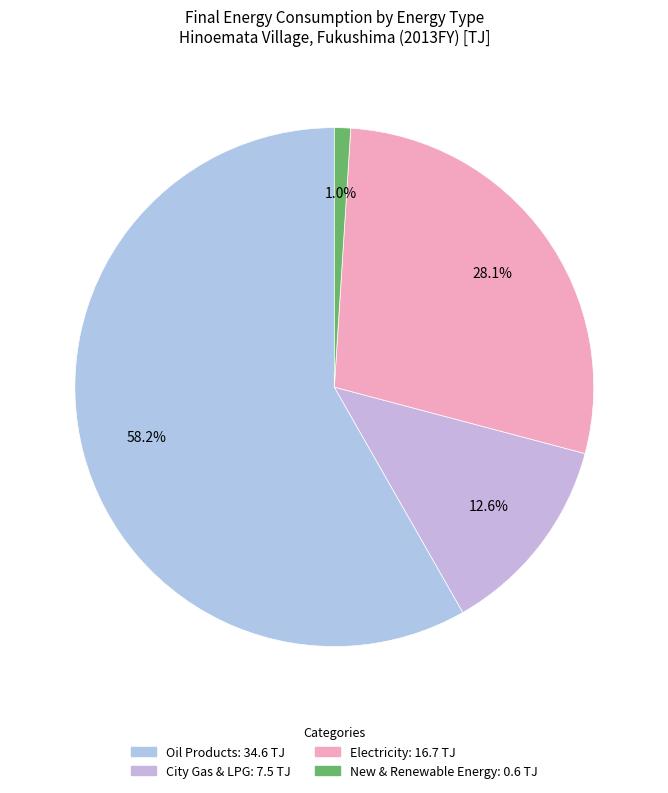

Count the number of slices in the pie.

4